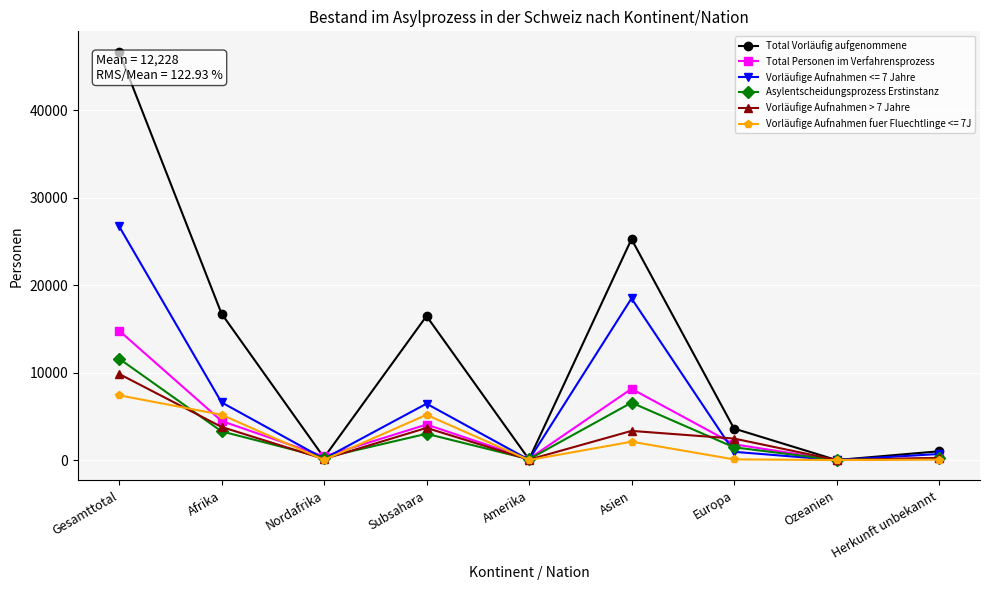

Does the chart display data point markers on the line(s)?

Yes